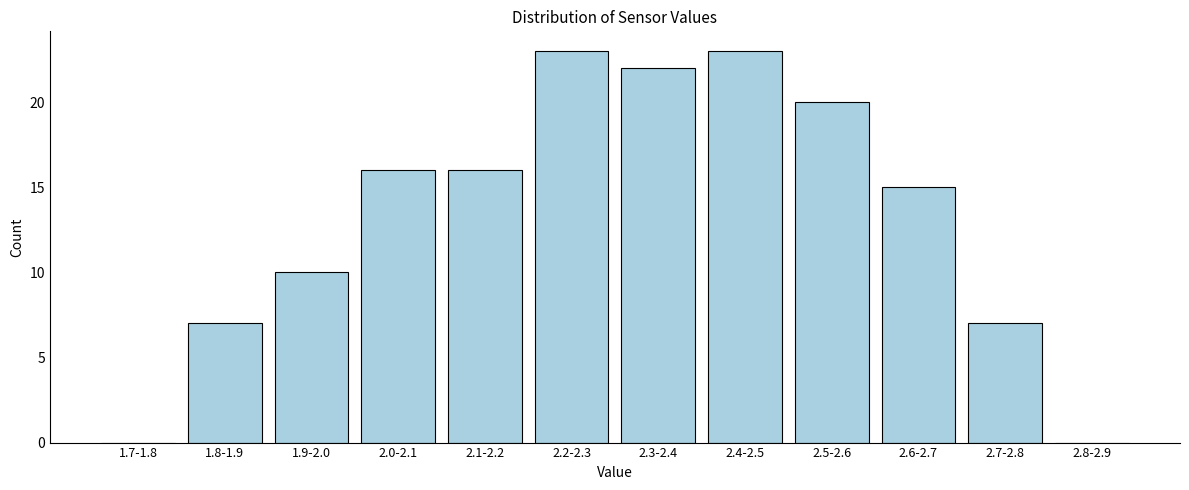

Reading left to right, extract all data points from this chart.

1.7-1.8=0	1.8-1.9=7	1.9-2.0=10	2.0-2.1=16	2.1-2.2=16	2.2-2.3=23	2.3-2.4=22	2.4-2.5=23	2.5-2.6=20	2.6-2.7=15	2.7-2.8=7	2.8-2.9=0